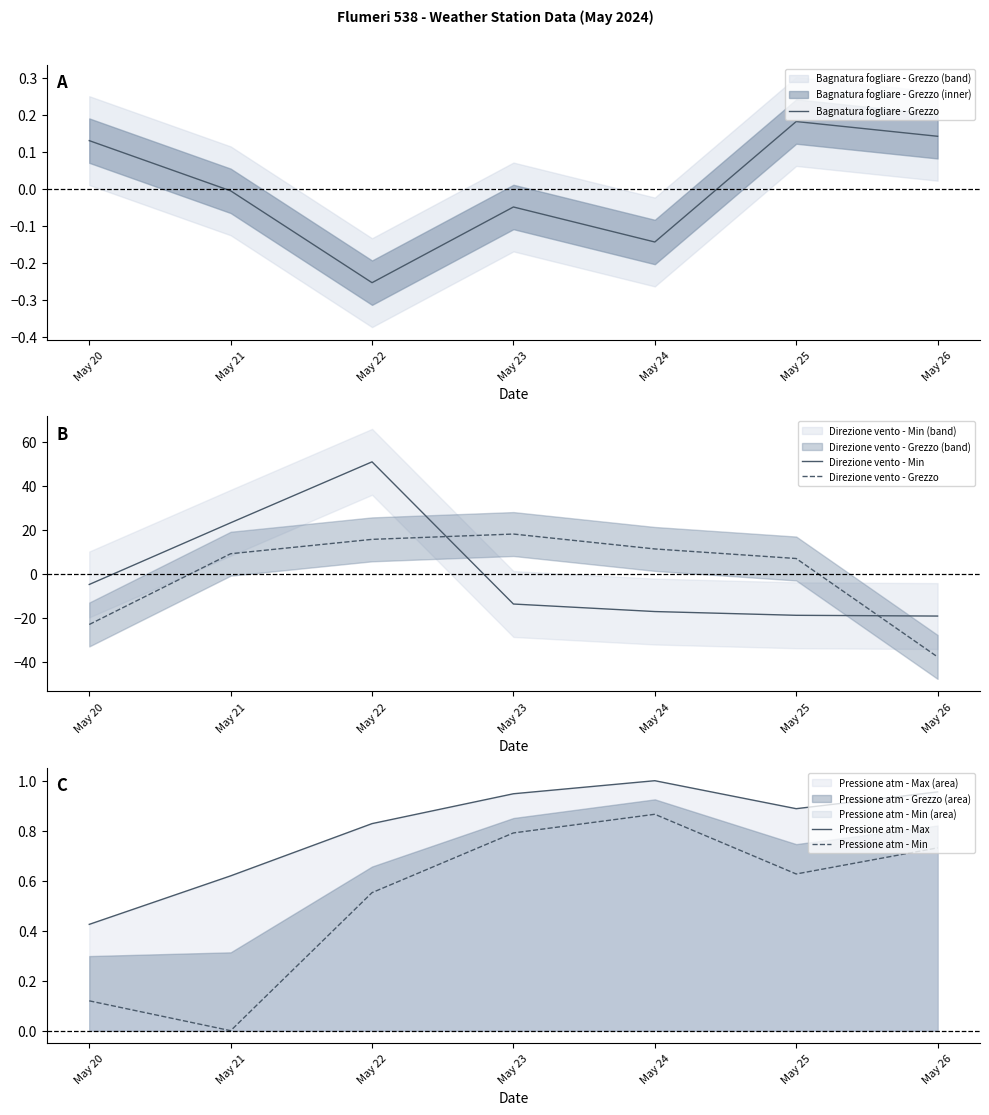

Which series has the largest total across all categories?

Pressione atm - Max